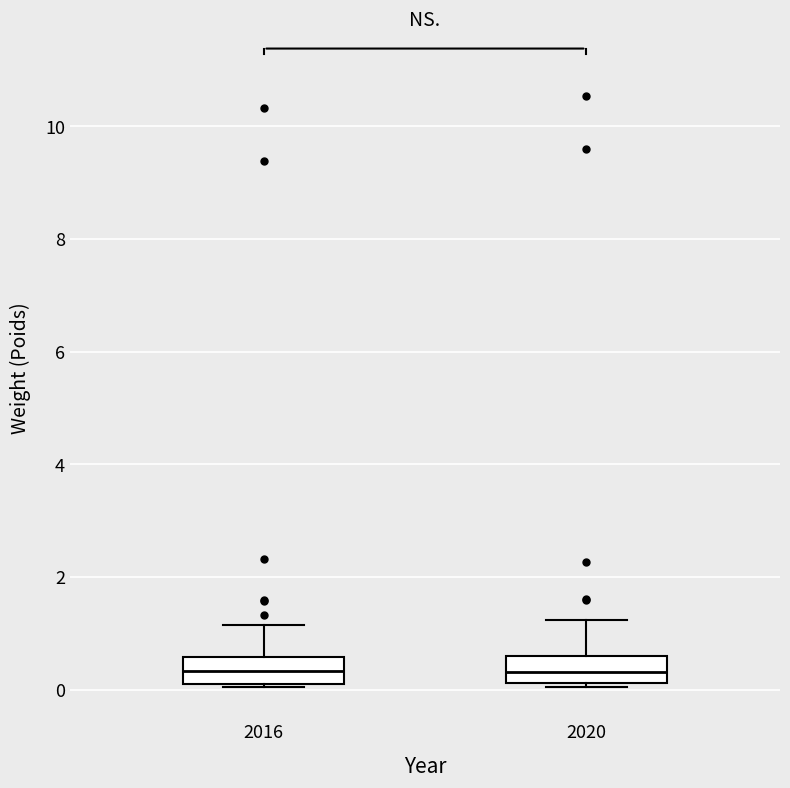

Reading left to right, transcribe this box plot: for each box, give where its median line is, the range the box spans, and where its two whiskers end, as read against the y-axis. The values are not printed on the chart, so give them approximately, as read against the axis.

2016: median 0.4, box 0.2 to 0.6, whiskers 0.0 to 1.2
2020: median 0.4, box 0.2 to 0.6, whiskers 0.0 to 1.2